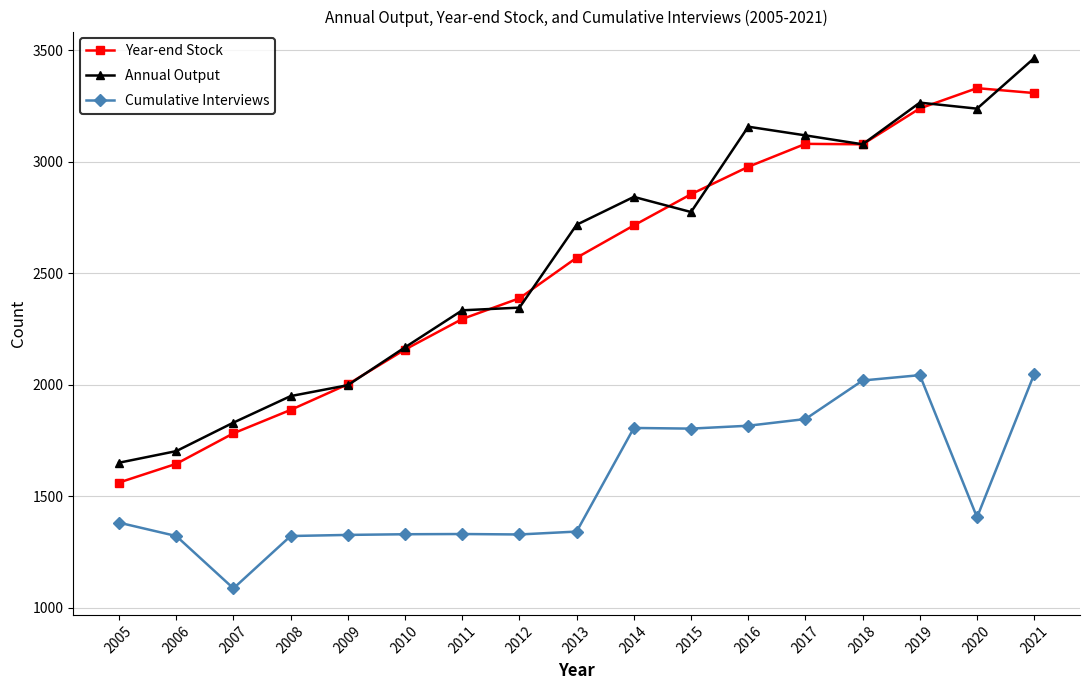

How many lines are shown in the chart?

3